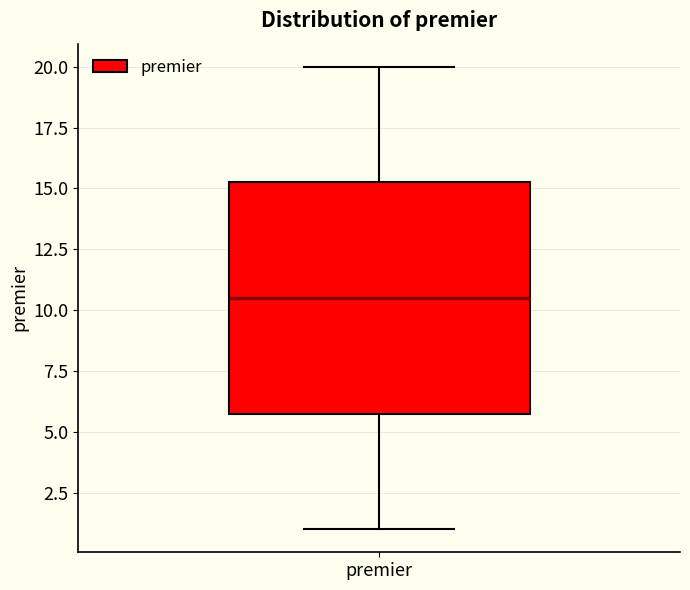

Read this box plot against the y-axis: the position of the median line, the range covered by the box, and the ends of both whiskers. The values are not printed on the chart, so give them approximately, as read against the axis.

median 10.5, box 6.0 to 15.5, whiskers 1.0 to 20.0